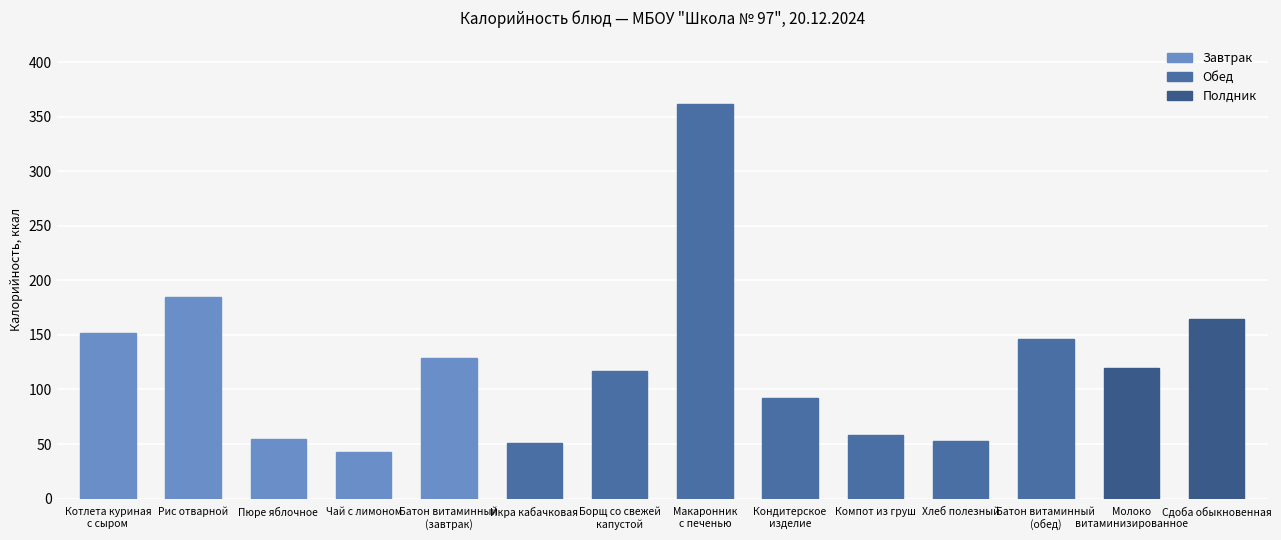

True or false: the data shows 39 at Батон витаминный
(завтрак).

False